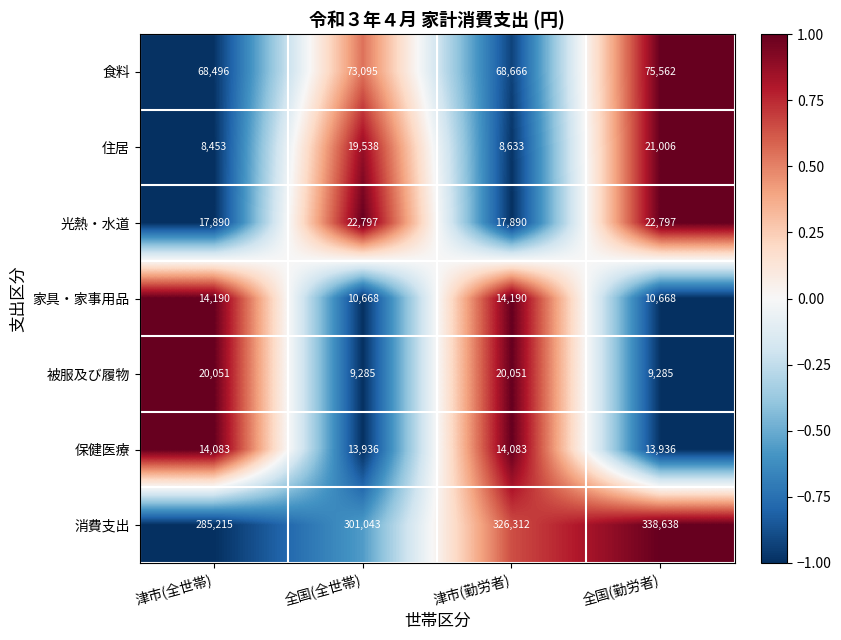

What is the smallest value displayed?

8453